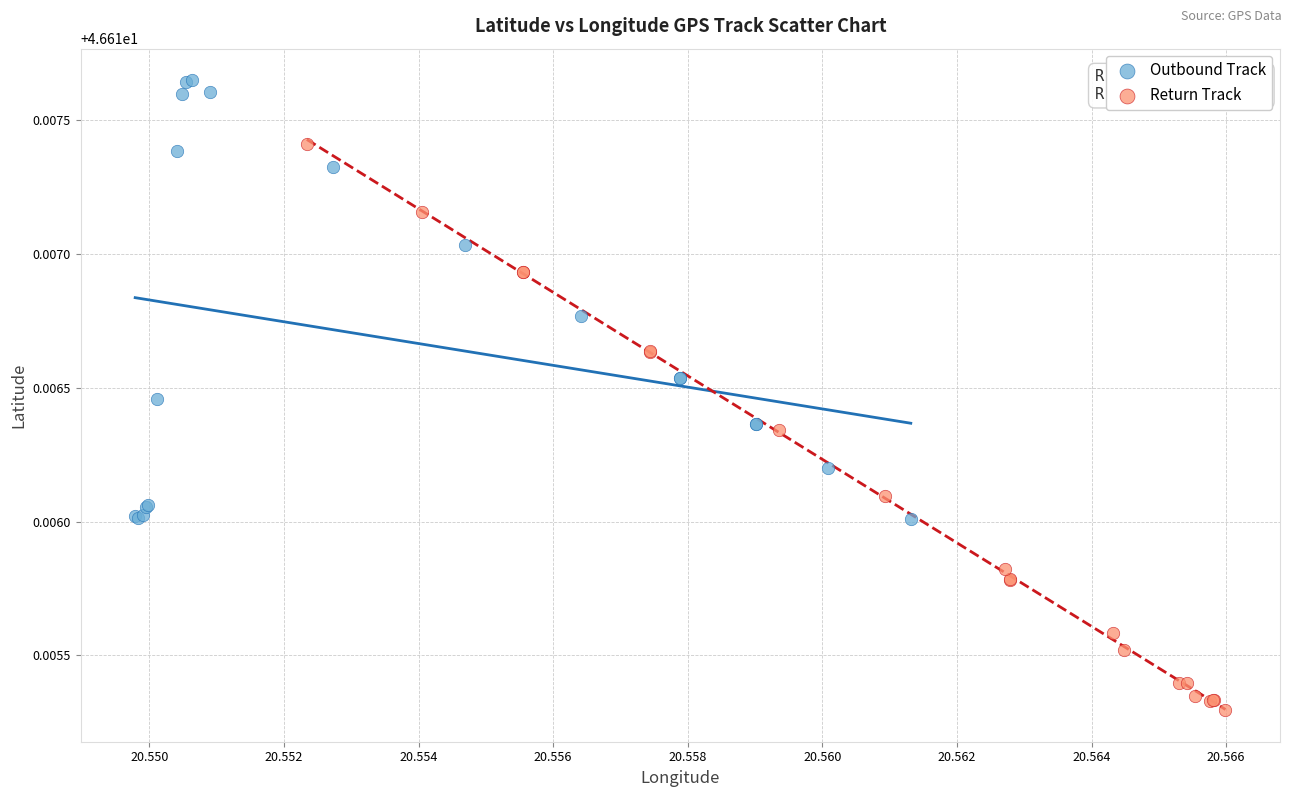

What are all the series names shown in the legend?

Outbound Track, Return Track